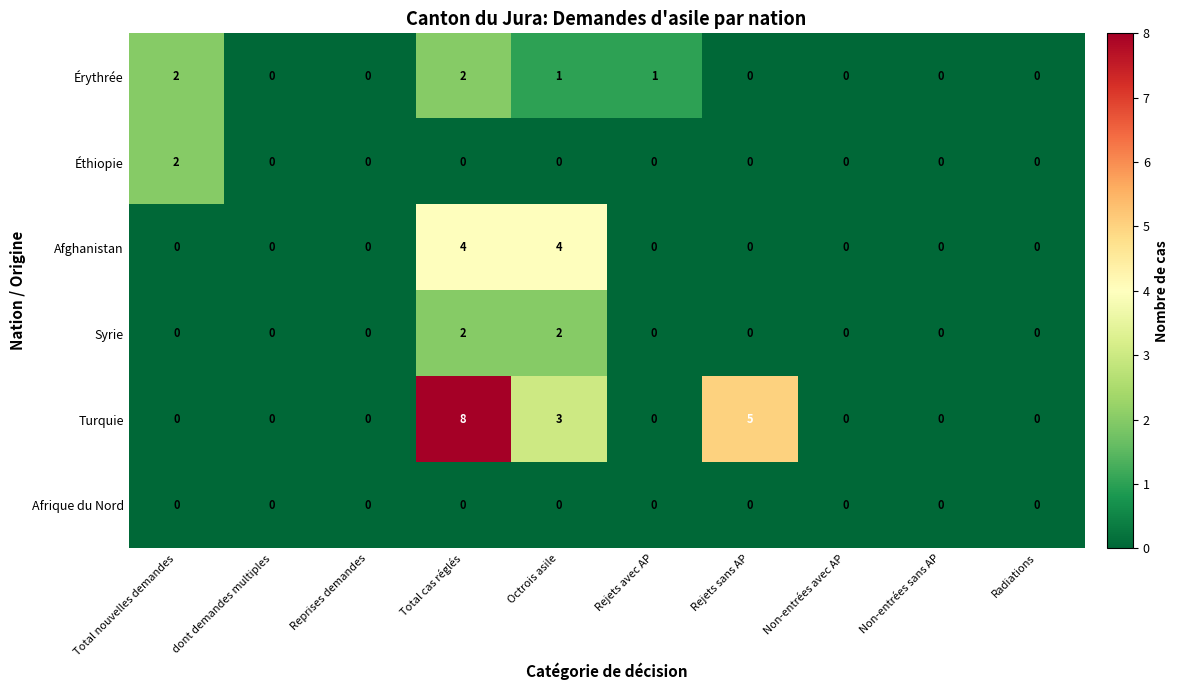

At which category is the sum across all series the highest?

Total cas réglés